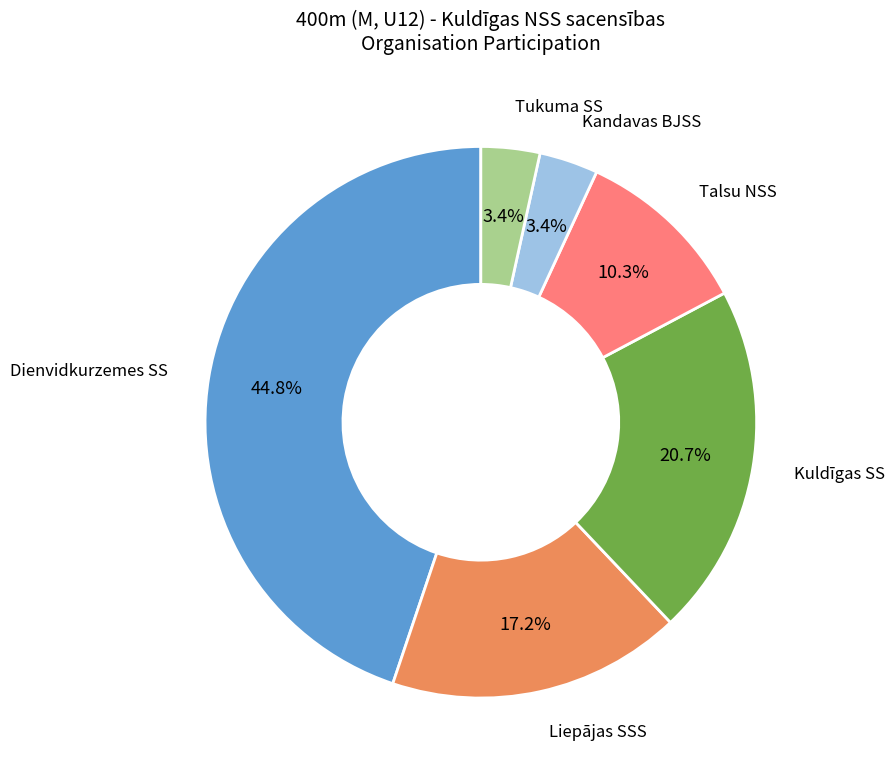

Does any single category account for the majority?

No